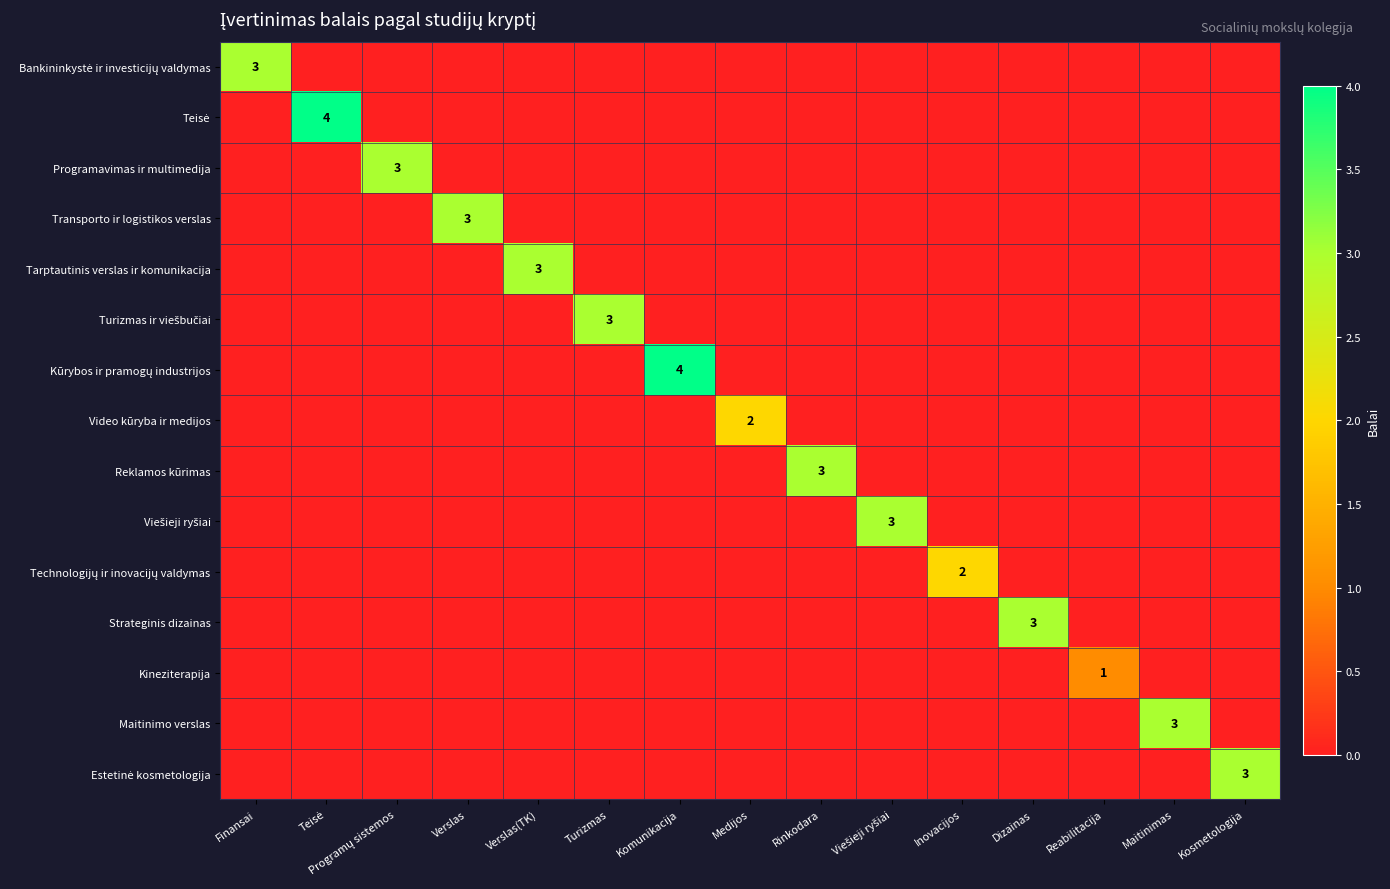

How many values in the Transporto ir logistikos verslas series exceed 0?

1